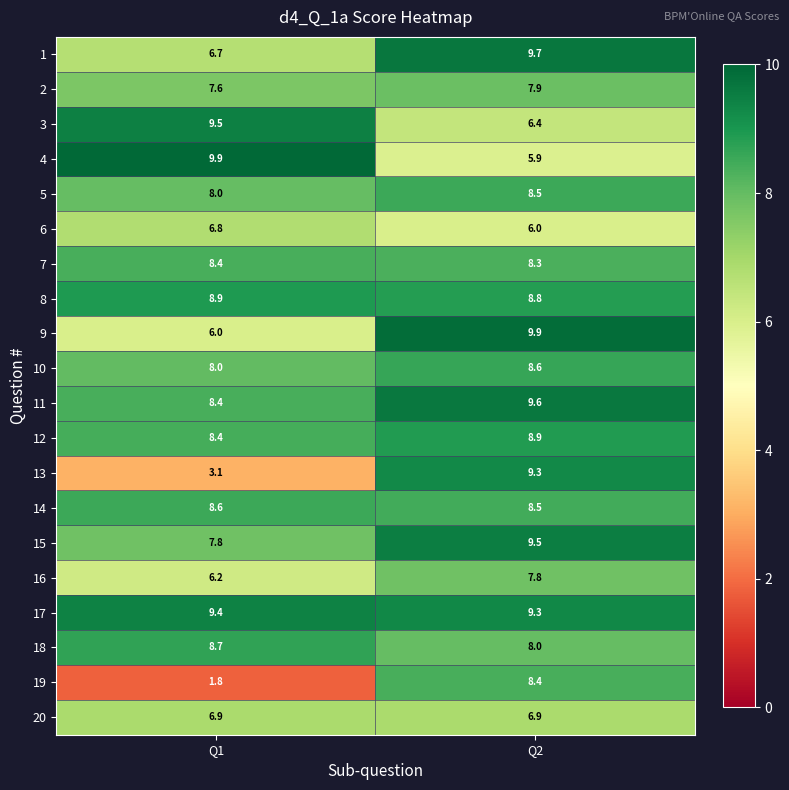

Which series has the widest spread of values?

19